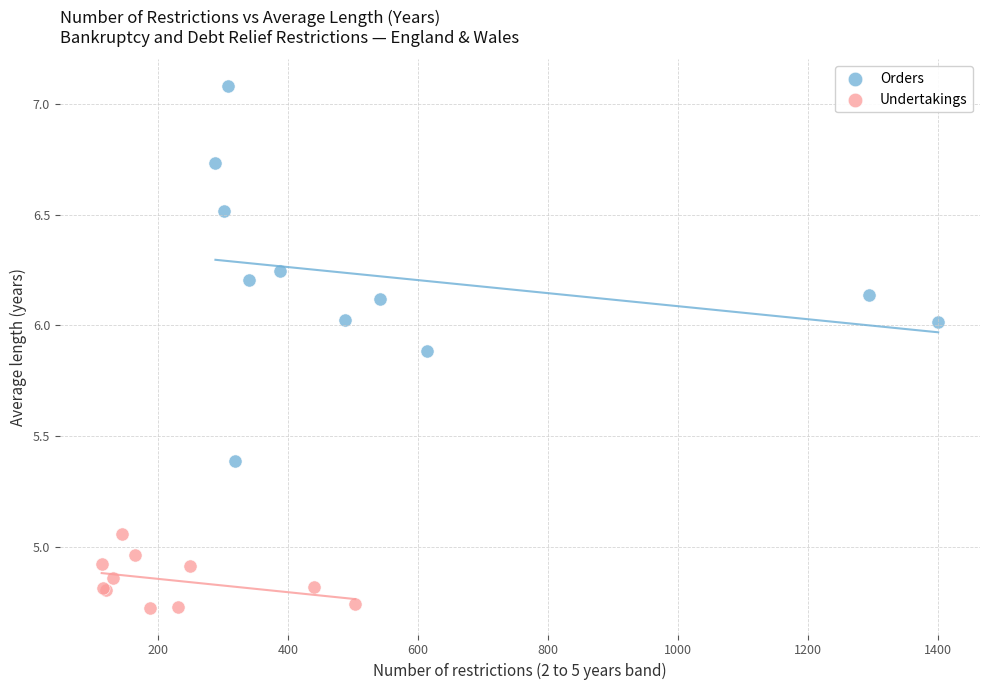

Which series reaches the minimum Y coordinate?

Undertakings